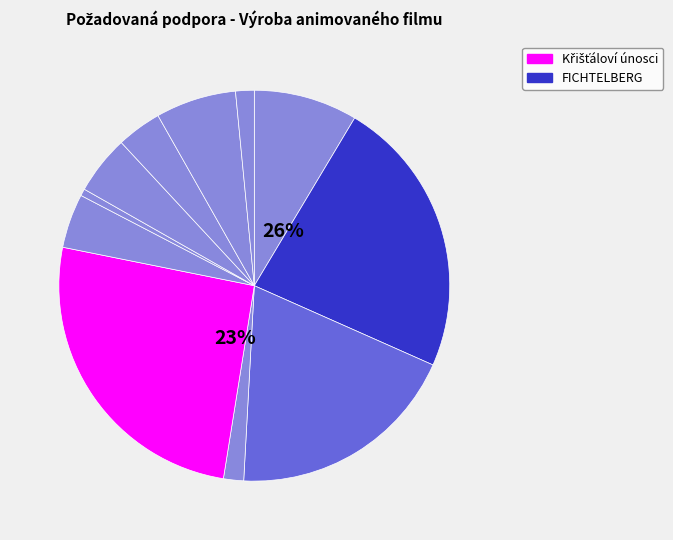

Which slice is the largest?

Křišťáloví únosci